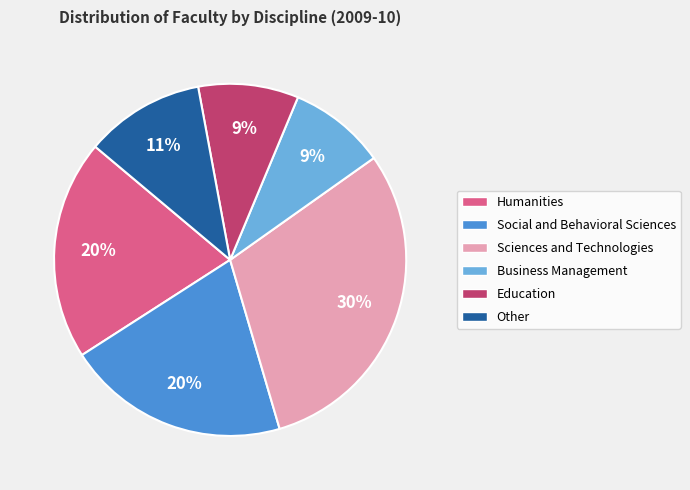

To the nearest percent, what is the difference between the largest and smallest slice percentages?

21%